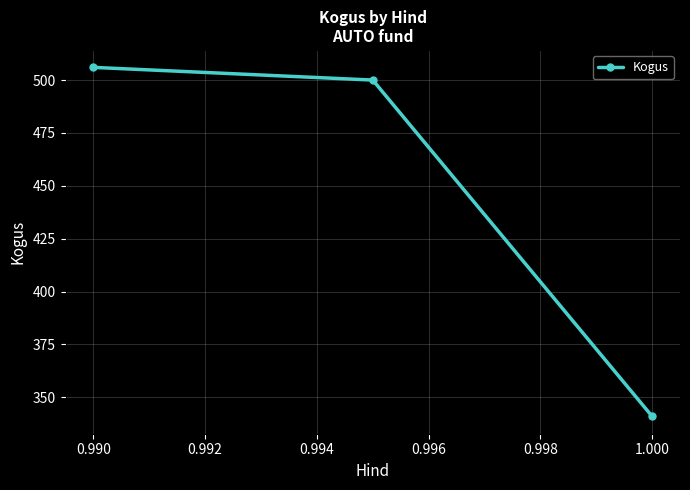

What is the smallest value displayed?

341